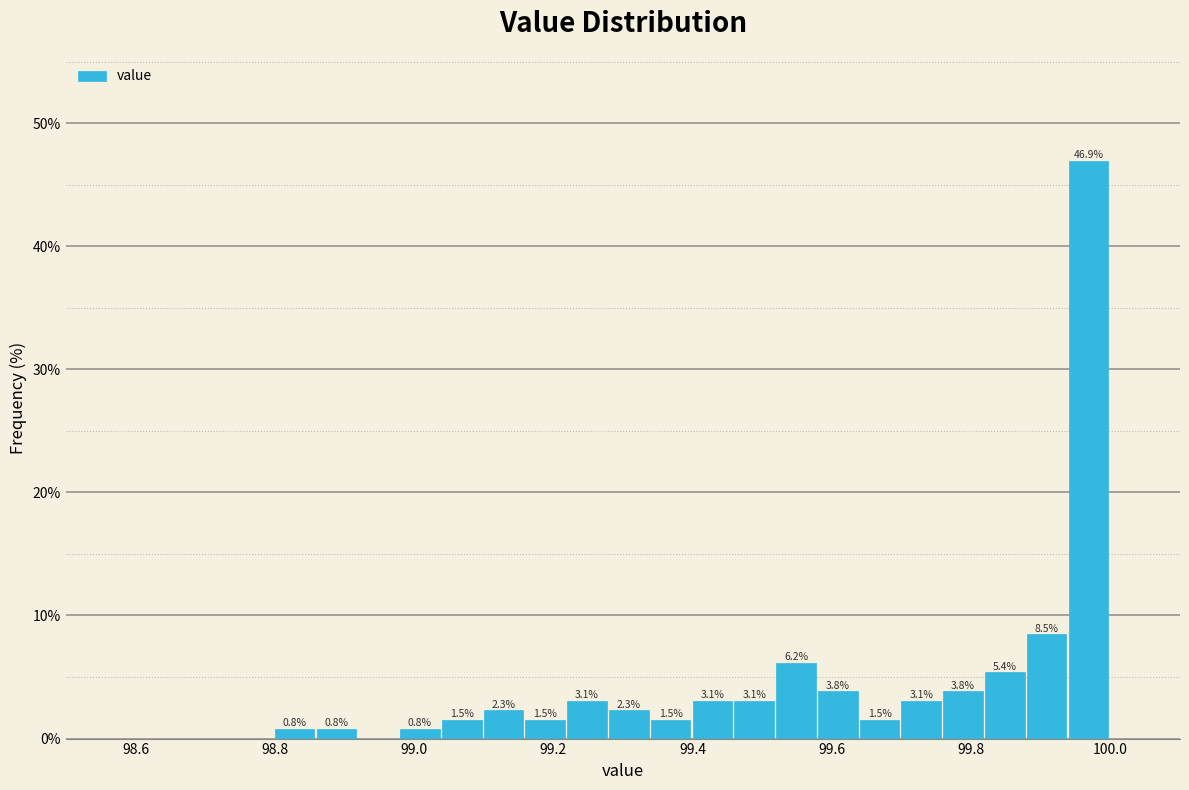

Around what value on the x-axis is the tallest bar? Give the approximate position of its centre, as read against the axis.

99.96